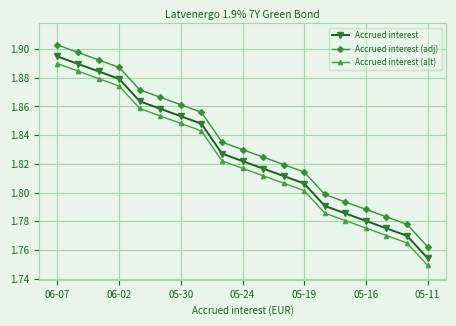

True or false: Accrued interest (adj) and Accrued interest cross at least once.

False